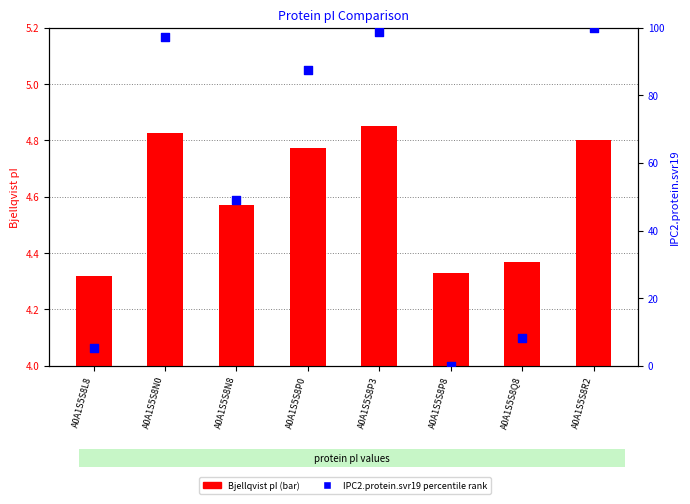

What is the total value across all series at A0A1S5S8R2?

104.8